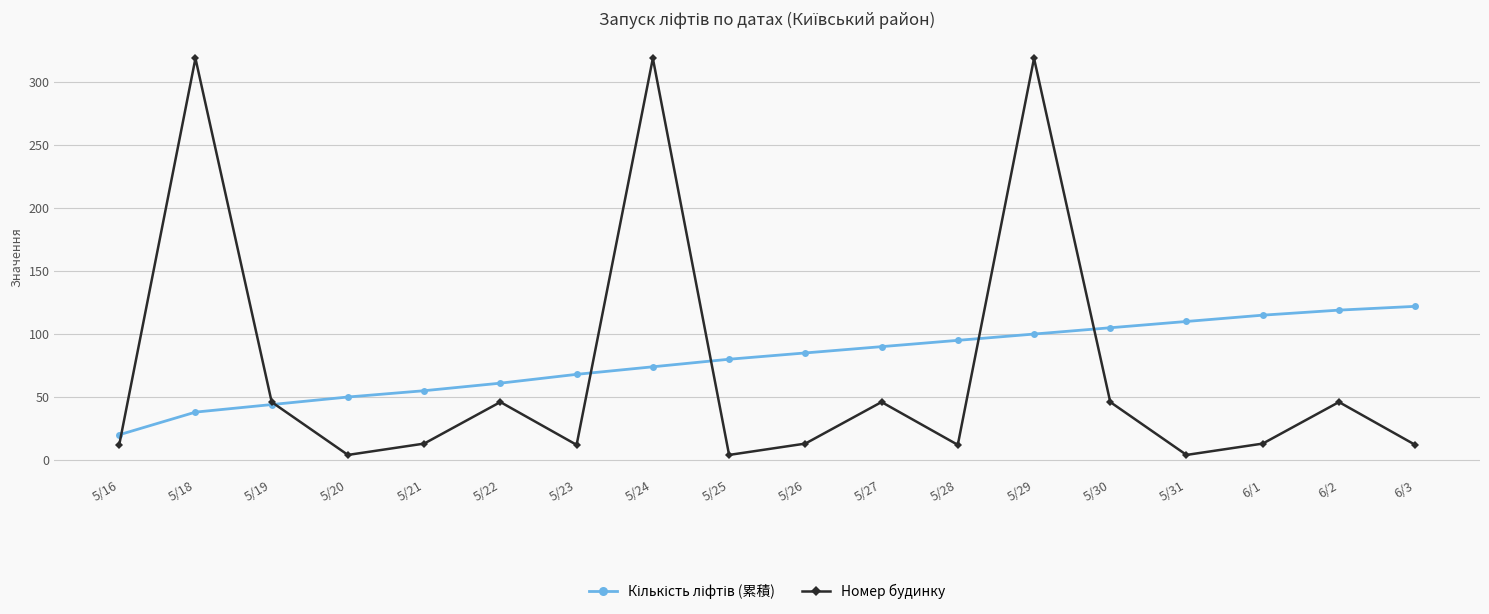

At which category is the sum across all series the highest?

5/29